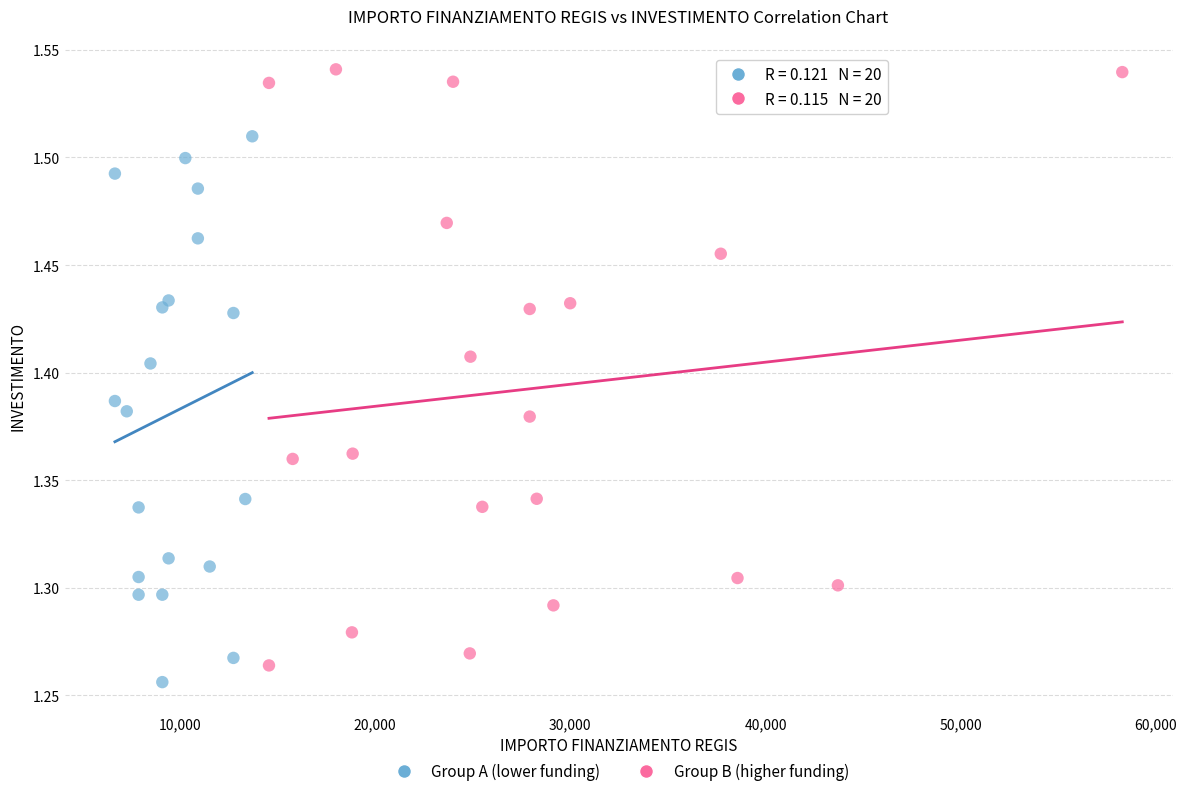

Which series contains the highest Y value?

Group B (higher funding)